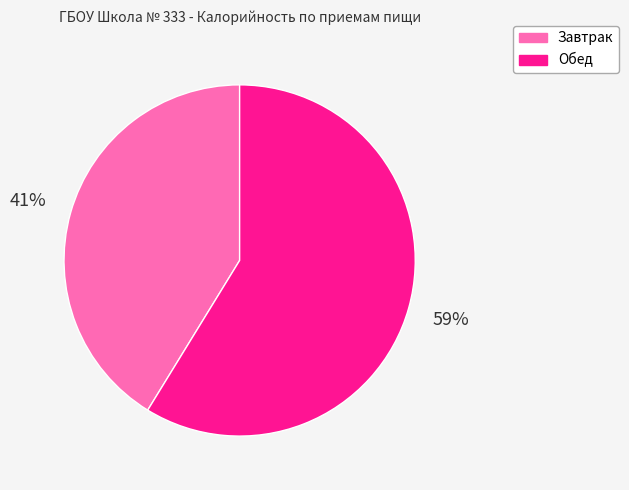

Does any single category account for the majority?

Yes